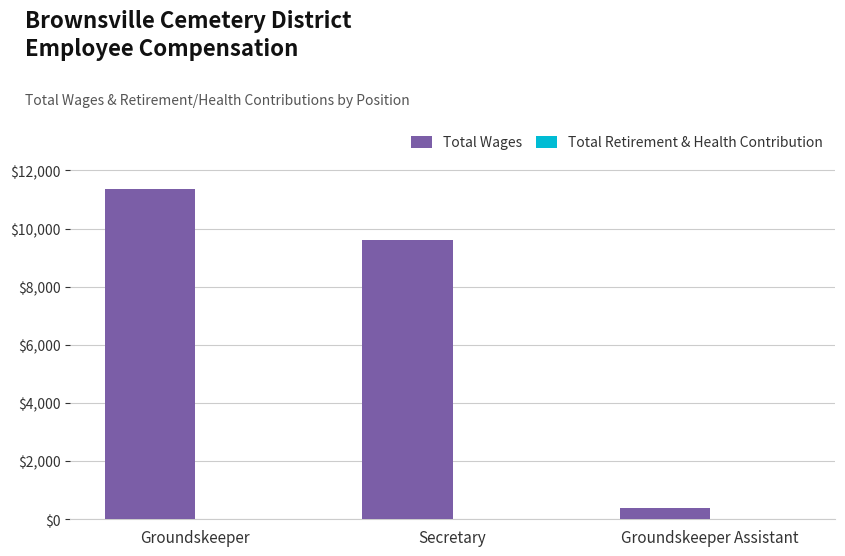

What is the label of the 3rd bar from the left?

Groundskeeper Assistant